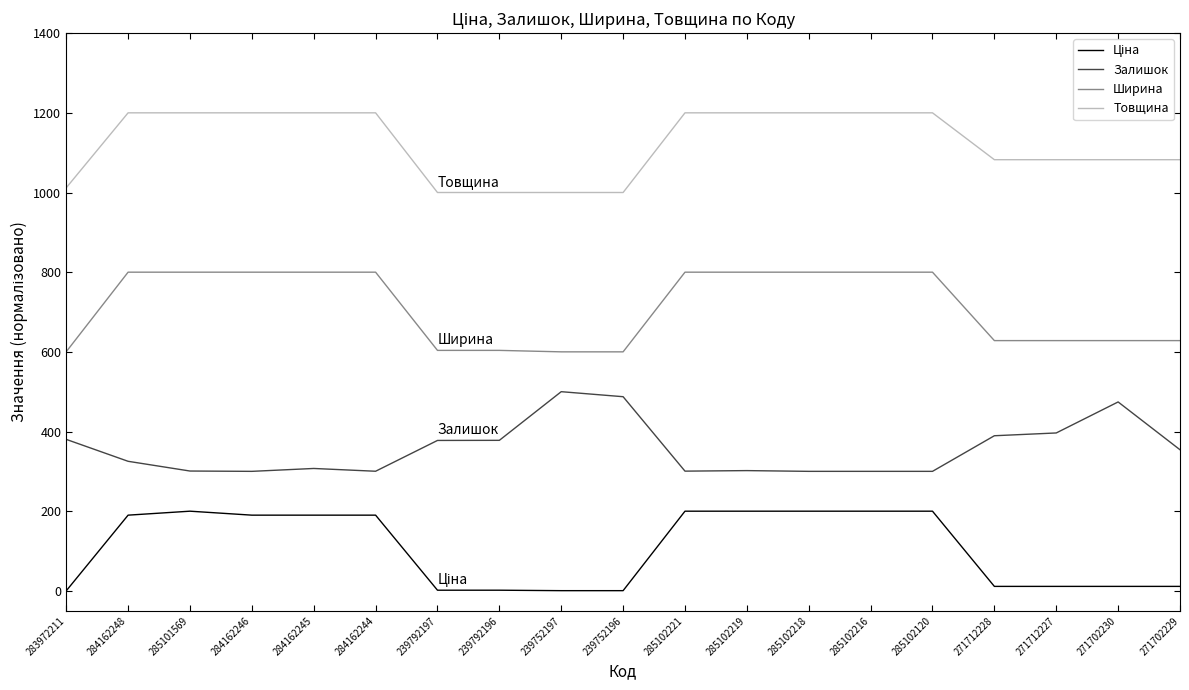

What is the total value across all series at 284162244?

2490.3